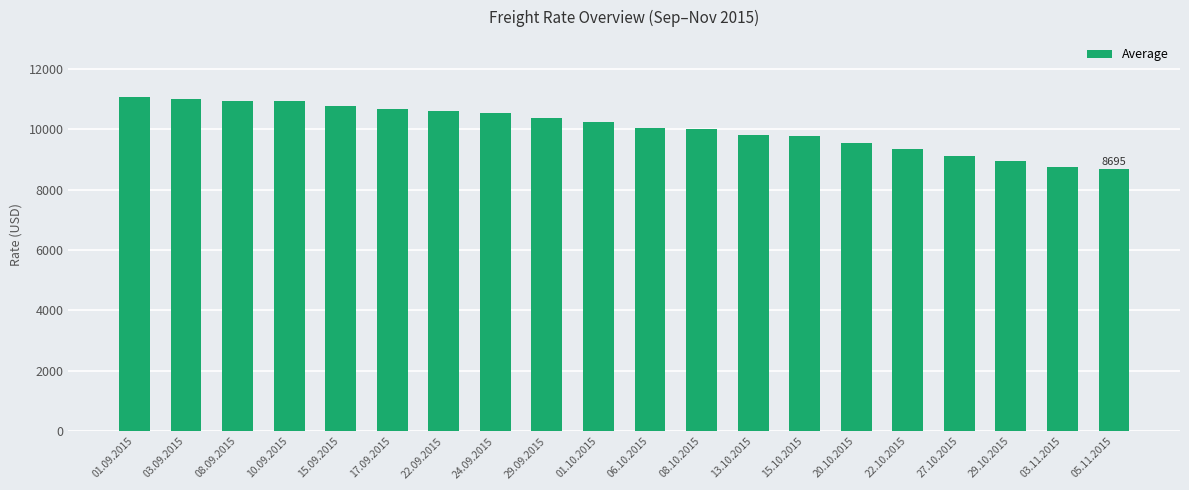

Which has a higher value, 22.10.2015 or 06.10.2015?

06.10.2015